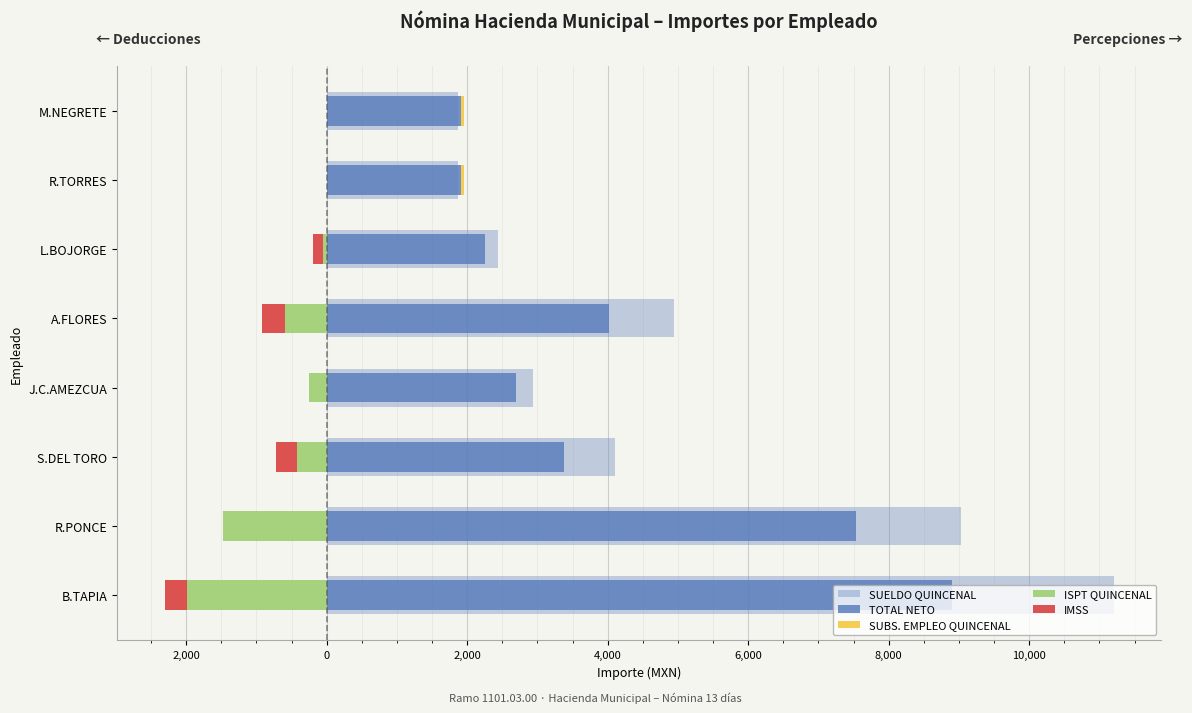

What is the difference between the second highest and minimum values in the ISPT QUINCENAL series?

1989